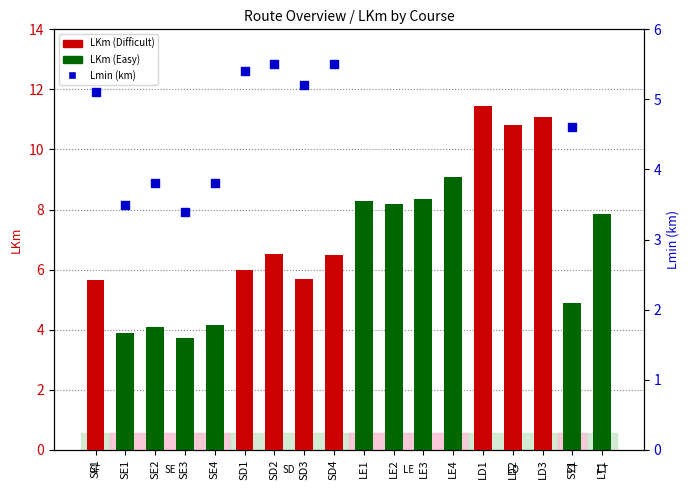

Between ST1 and LE1, which is larger?

LE1